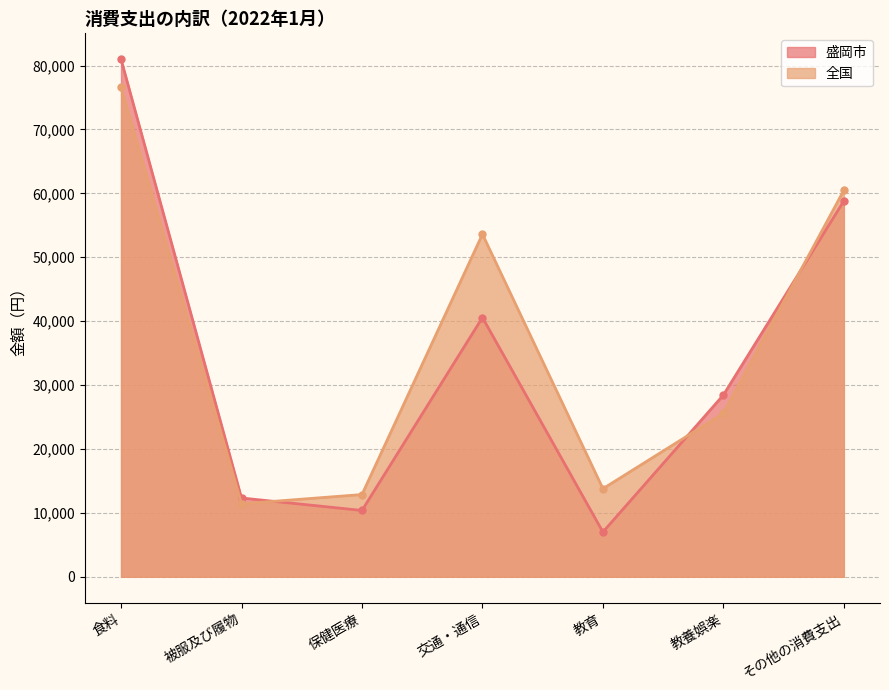

What are all the series names shown in the legend?

盛岡市, 全国